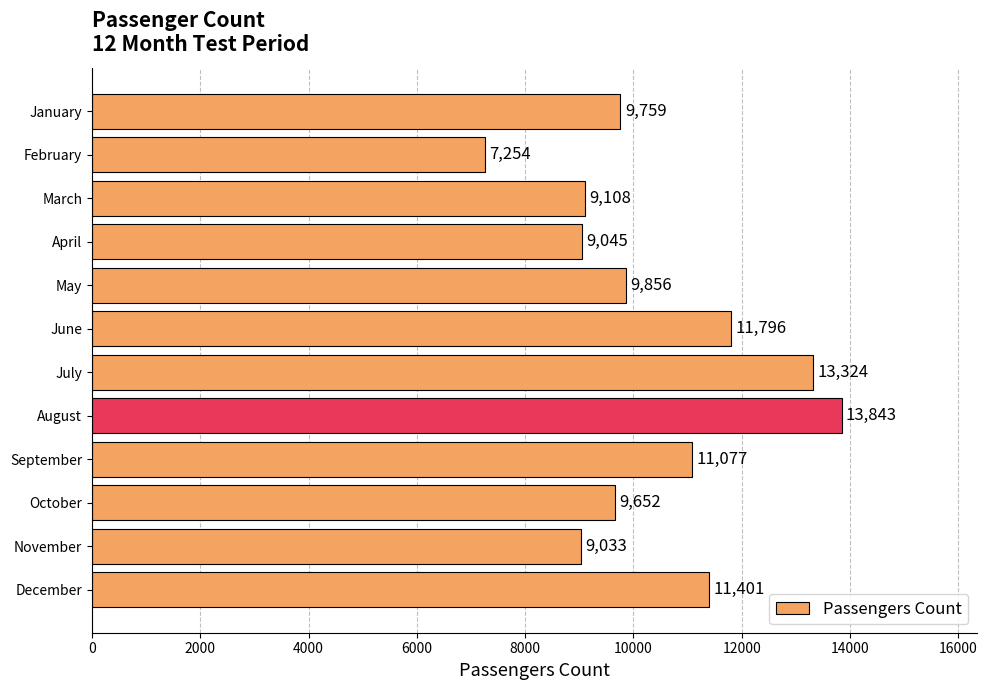

What is the value of the 3rd bar from the top?

9108